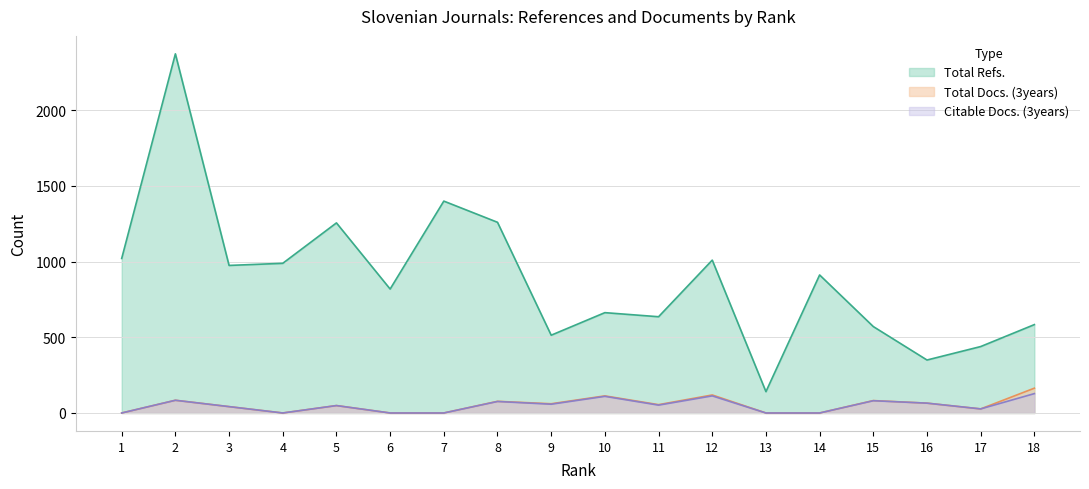

Which series has the largest total across all categories?

Total Refs.